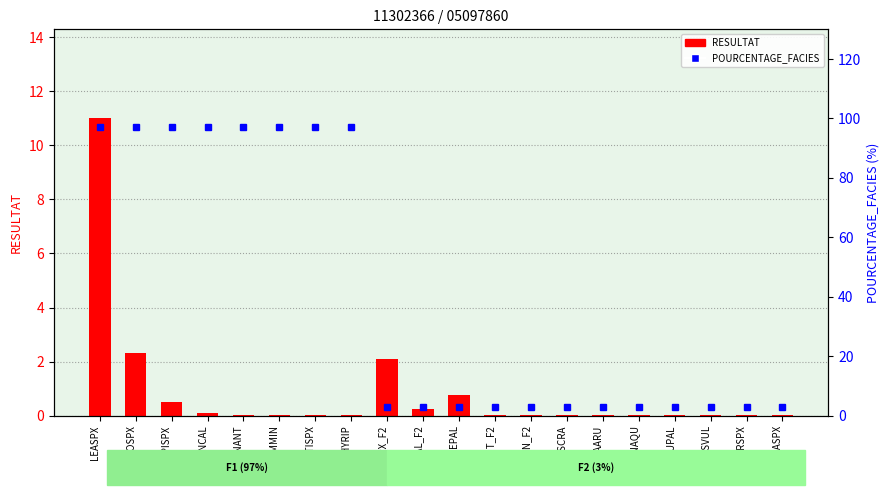

Reading right to left, what are all the values shown in this chart?

RESULTAT: SPASPX=0.0	CARSPX=0.0	LYSVUL=0.0	EQUPAL=0.0	MENAQU=0.0	PHAARU=0.0	FISCRA=0.0	LEMMIN_F2=0.0	FONANT_F2=0.0	ELEPAL=0.8	RANCAL_F2=0.2	SPISPX_F2=2.1	RHYRIP=0.0	STISPX=0.0	LEMMIN=0.0	FONANT=0.0	RANCAL=0.1	SPISPX=0.5	PHOSPX=2.3	LEASPX=11.0
POURCENTAGE_FACIES: SPASPX=3.0	CARSPX=3.0	LYSVUL=3.0	EQUPAL=3.0	MENAQU=3.0	PHAARU=3.0	FISCRA=3.0	LEMMIN_F2=3.0	FONANT_F2=3.0	ELEPAL=3.0	RANCAL_F2=3.0	SPISPX_F2=3.0	RHYRIP=97.0	STISPX=97.0	LEMMIN=97.0	FONANT=97.0	RANCAL=97.0	SPISPX=97.0	PHOSPX=97.0	LEASPX=97.0